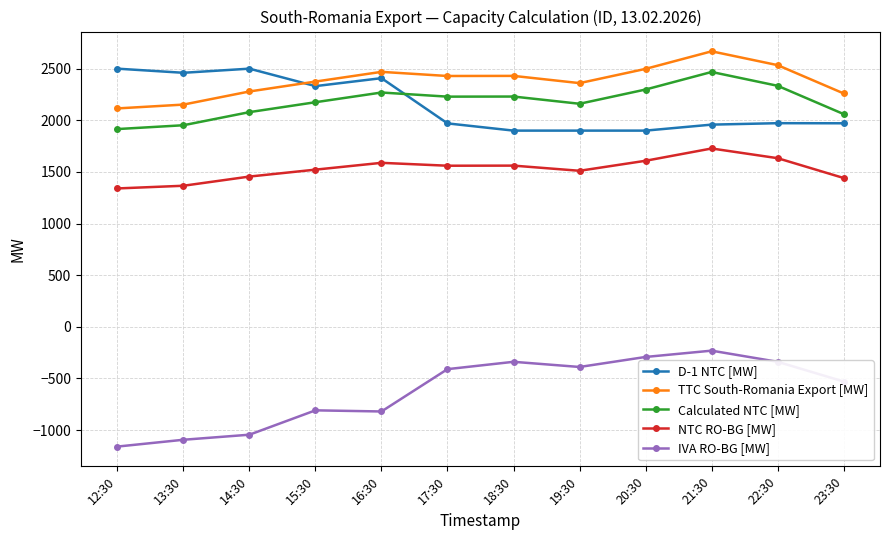

Which series has the largest range (max minus min)?

IVA RO-BG [MW]